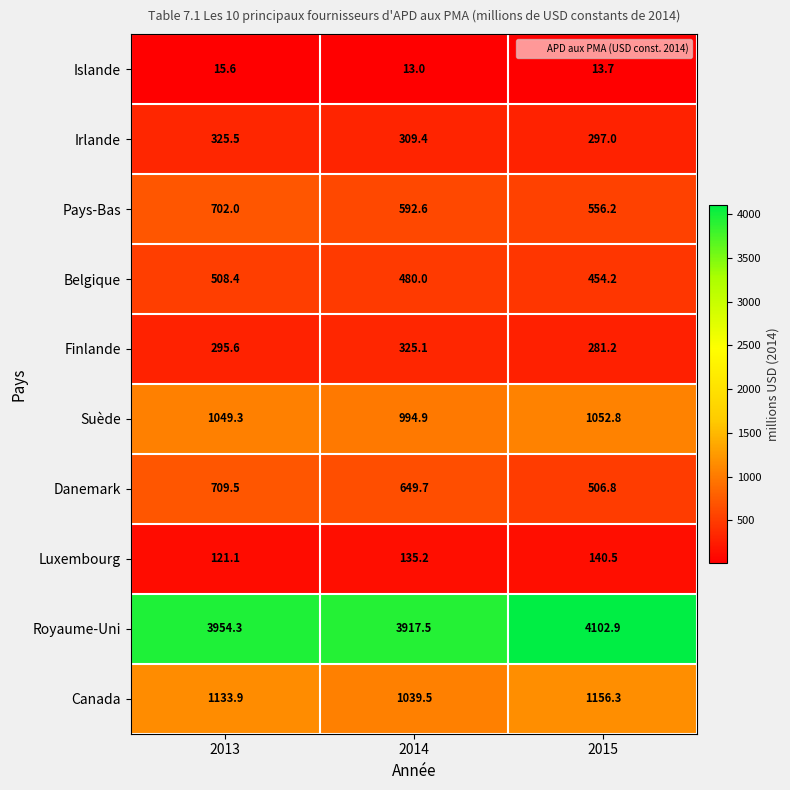

What is the difference between the maximum and minimum values in the Irlande series?

28.5